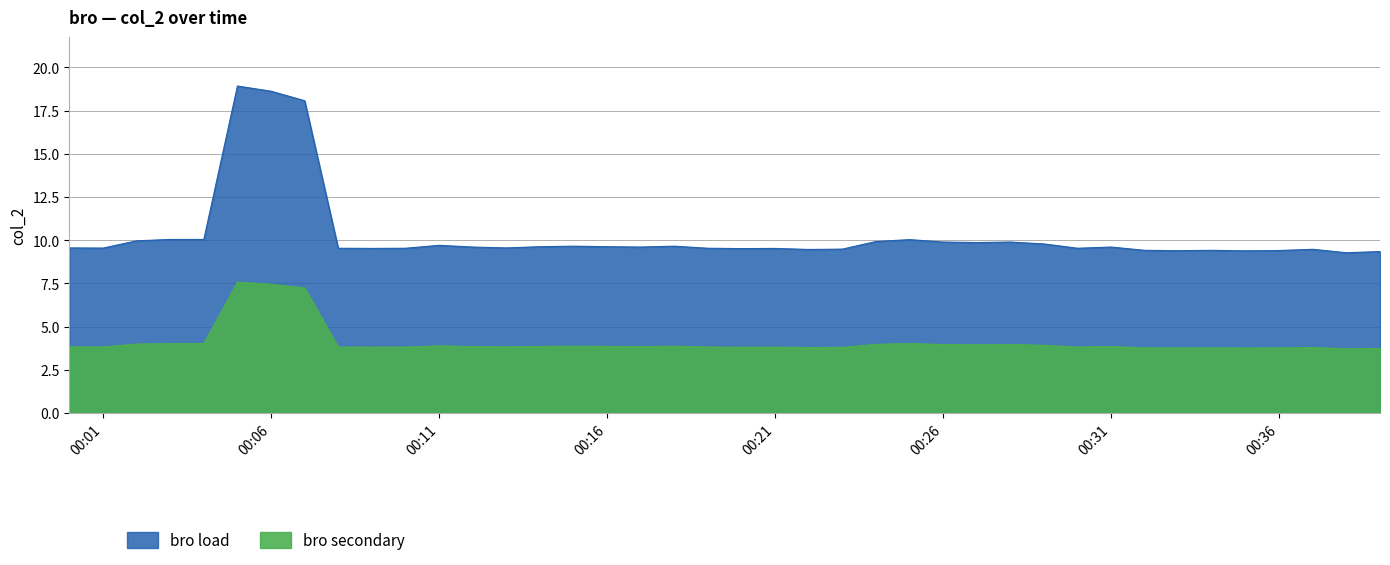

What is the difference between the maximum and second lowest values?

9.6